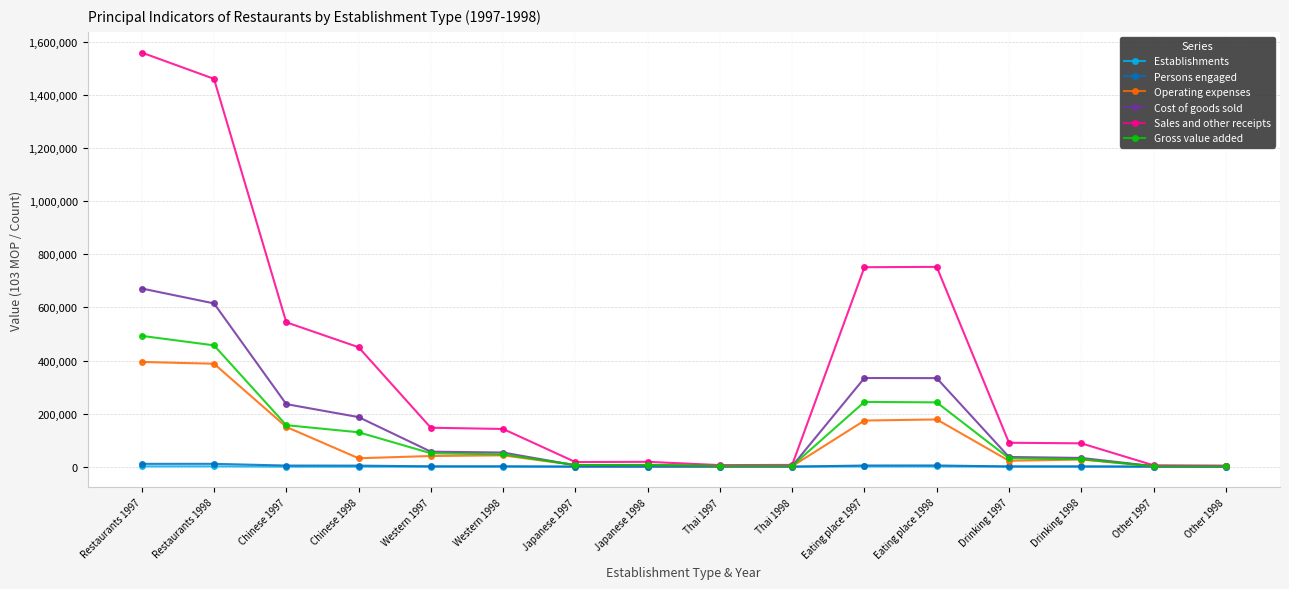

Which series changed the most between Thai 1997 and Drinking 1997?

Sales and other receipts